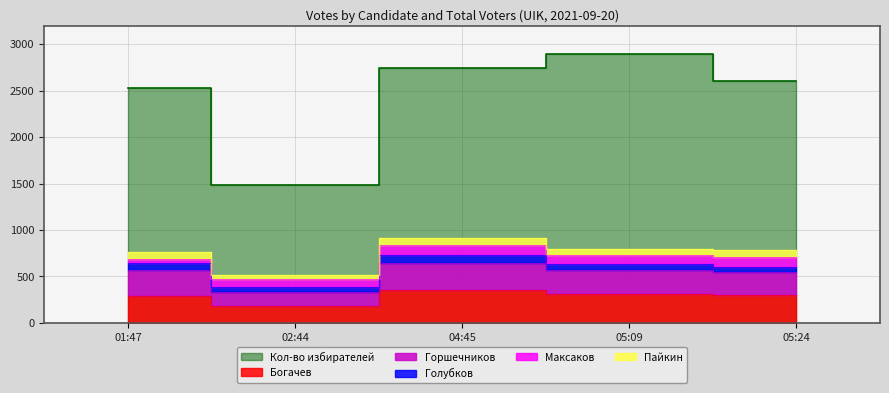

In Кол-во избирателей, how many points are lower than both neighbors (excluding endpoints)?

1